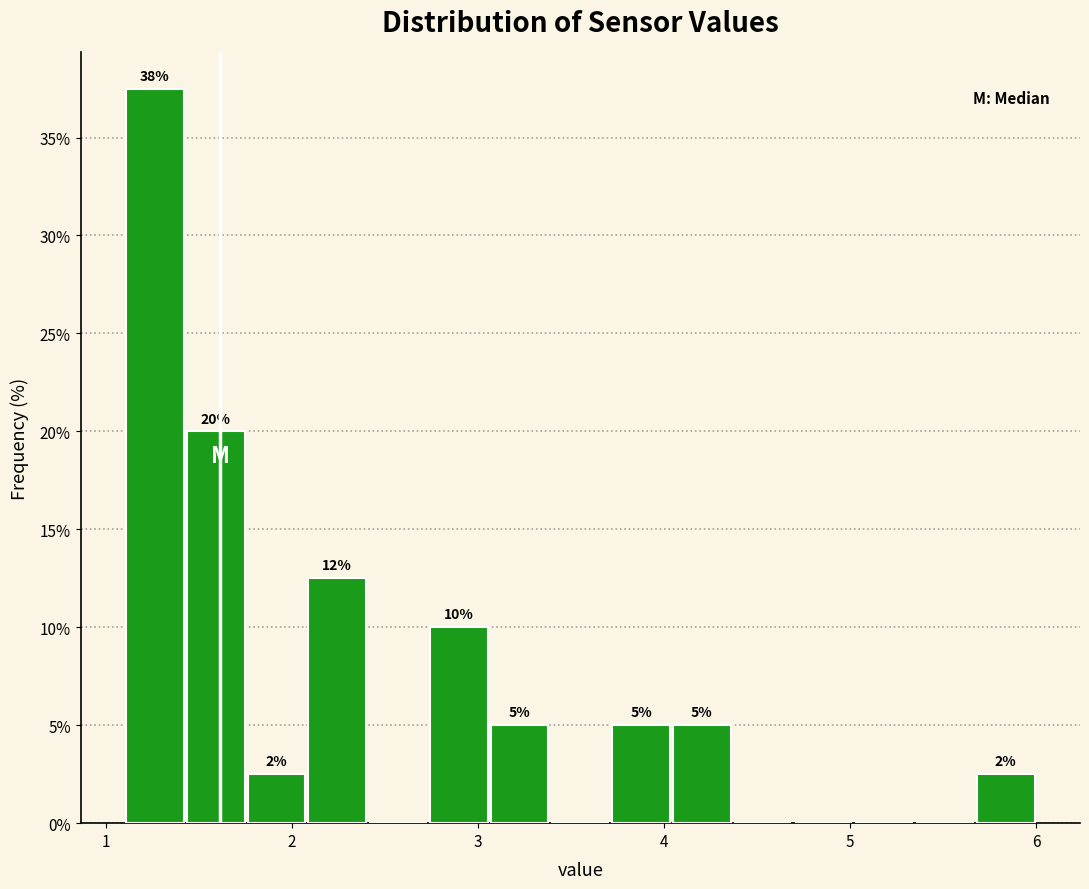

Around what value on the x-axis is the tallest bar? Give the approximate position of its centre, as read against the axis.

1.3